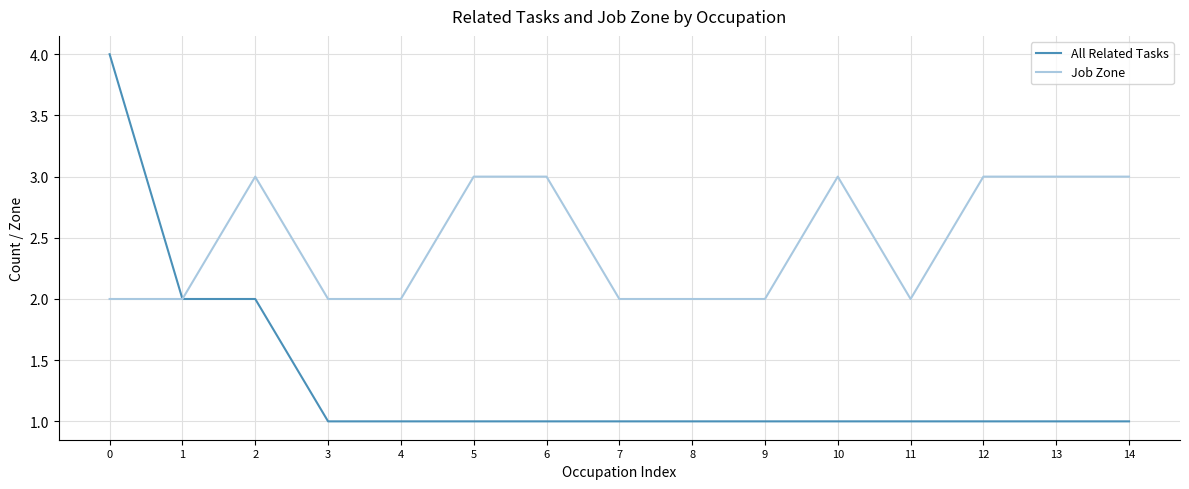

True or false: All Related Tasks has a value of 1 at 3.

True